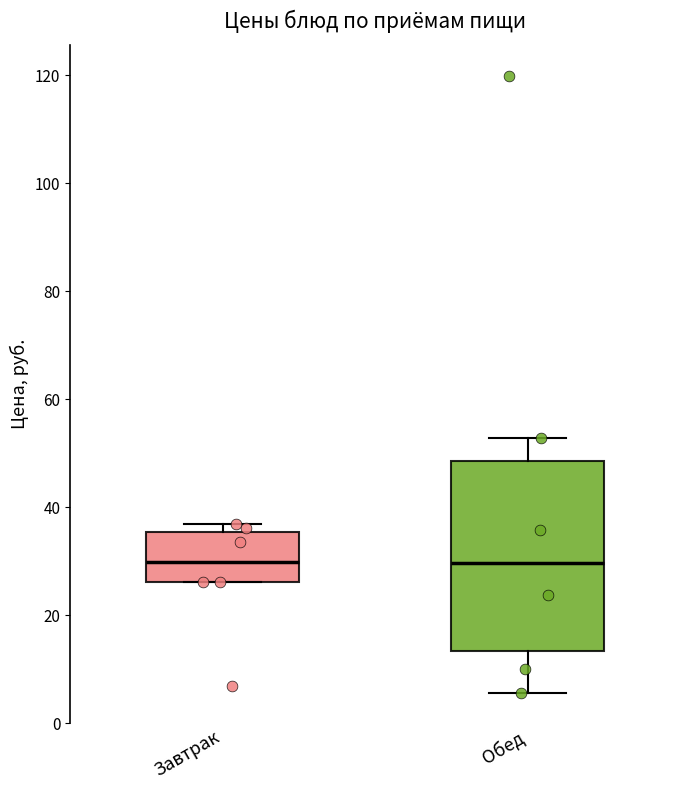

Reading left to right, transcribe this box plot: for each box, give where its median line is, the range the box spans, and where its two whiskers end, as read against the y-axis. The values are not printed on the chart, so give them approximately, as read against the axis.

Завтрак: median 30, box 26 to 36, whiskers 26 to 36 (just above the box's upper edge)
Обед: median 30, box 14 to 48, whiskers 6 to 52